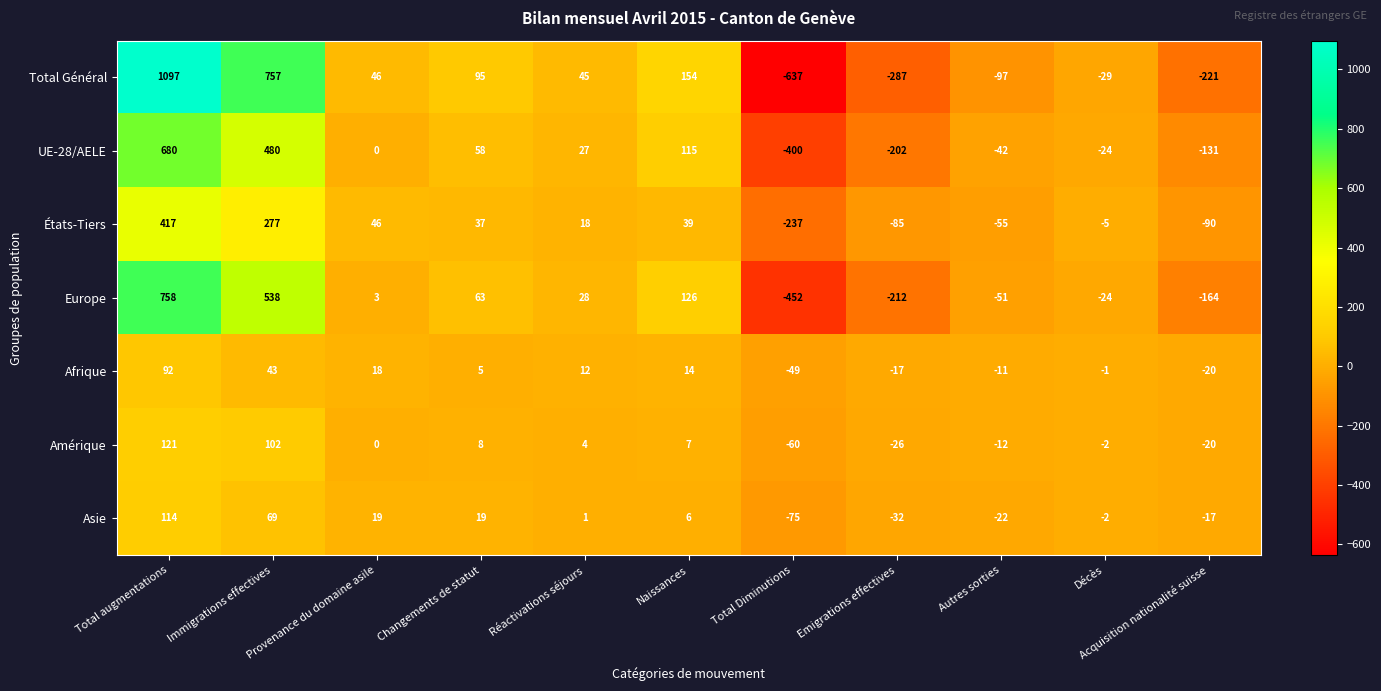

Where does the Europe series first go above 3?

Total augmentations